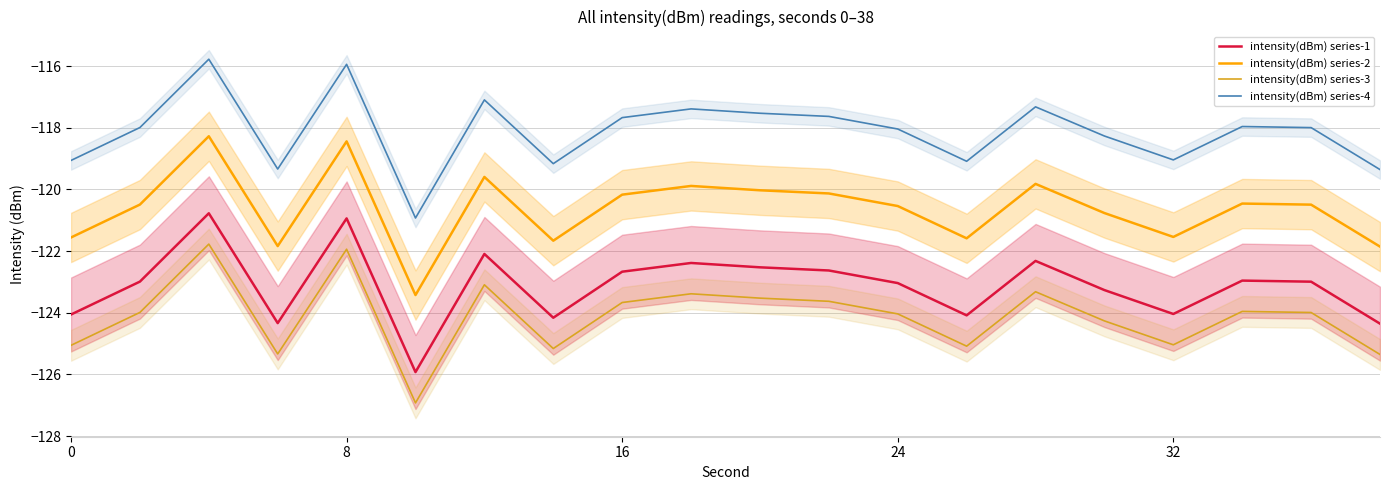

Reading right to left, transcribe all the data shown in this chart.

intensity(dBm) series-1: -124.4	-123.0	-123.0	-124.0	-123.3	-122.3	-124.1	-123.0	-122.6	-122.5	-122.4	-122.7	-124.2	-122.1	-125.9	-120.9	-124.3	-120.8	-123.0	-124.1
intensity(dBm) series-2: -121.9	-120.5	-120.5	-121.5	-120.8	-119.8	-121.6	-120.5	-120.1	-120.0	-119.9	-120.2	-121.7	-119.6	-123.4	-118.4	-121.8	-118.3	-120.5	-121.6
intensity(dBm) series-3: -125.4	-124.0	-124.0	-125.0	-124.3	-123.3	-125.1	-124.0	-123.6	-123.5	-123.4	-123.7	-125.2	-123.1	-126.9	-121.9	-125.3	-121.8	-124.0	-125.1
intensity(dBm) series-4: -119.4	-118.0	-118.0	-119.0	-118.3	-117.3	-119.1	-118.0	-117.6	-117.5	-117.4	-117.7	-119.2	-117.1	-120.9	-115.9	-119.3	-115.8	-118.0	-119.1